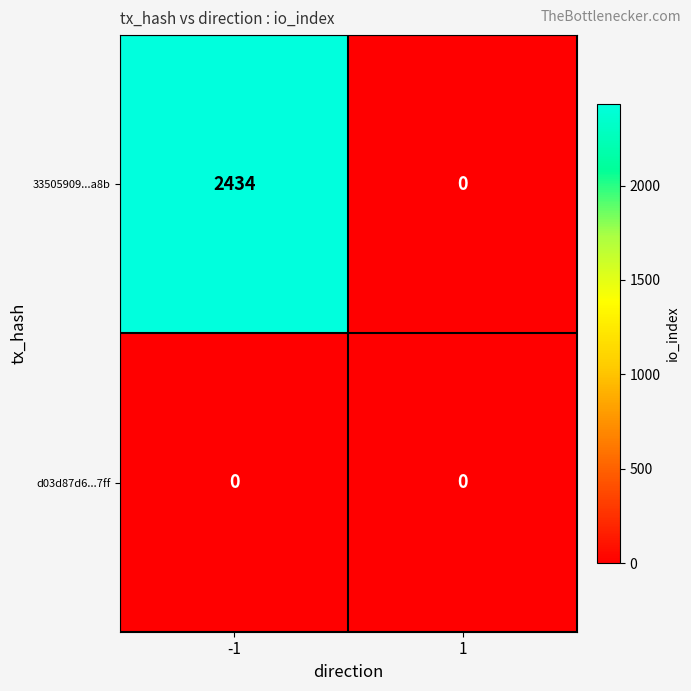

What is the maximum value shown in the chart?

2434